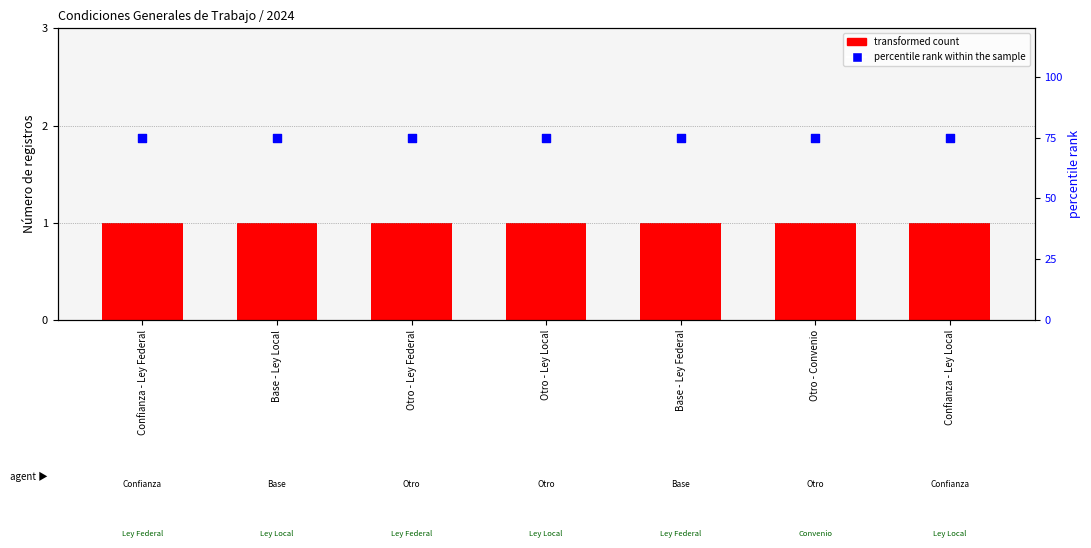

What is the total value across all series at Confianza - Ley Local?

76